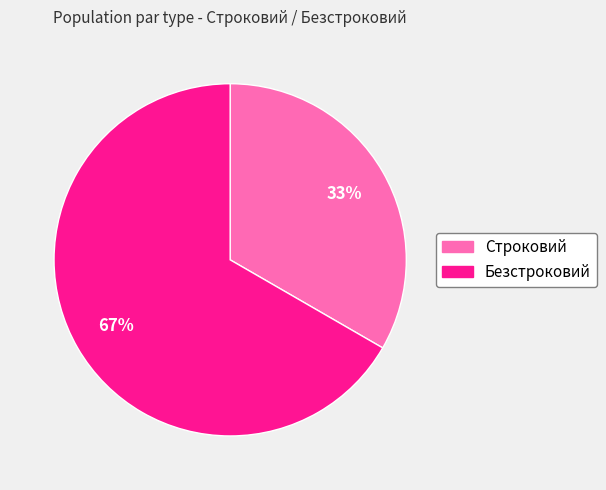

Is there a majority slice in this chart?

Yes